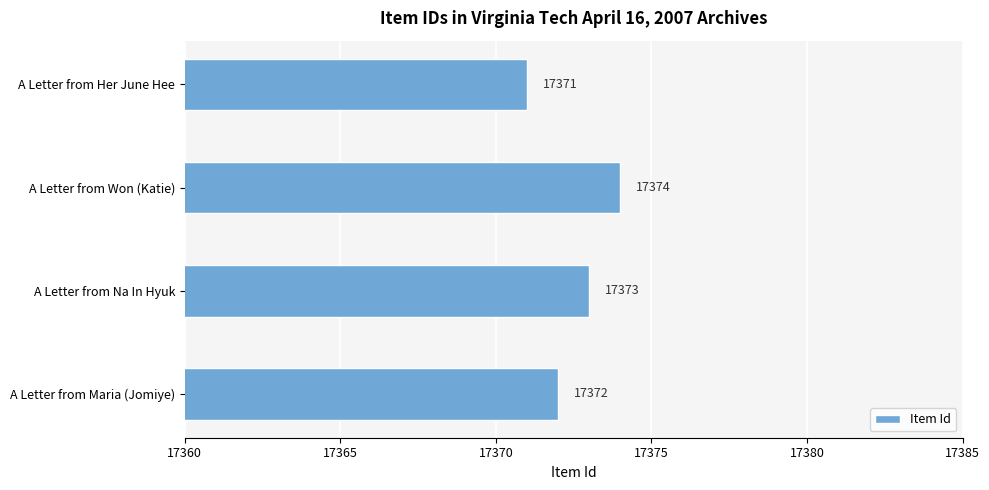

List the labels in order of value, smallest first.

A Letter from Her June Hee, A Letter from Maria (Jomiye), A Letter from Na In Hyuk, A Letter from Won (Katie)